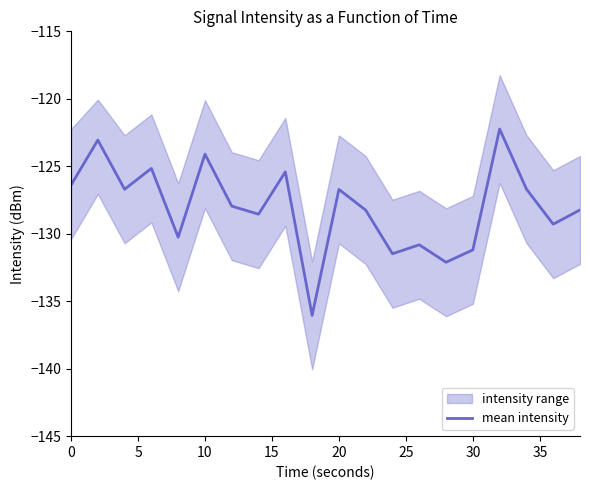

True or false: there are more than 2 points higher than both neighbors.

True